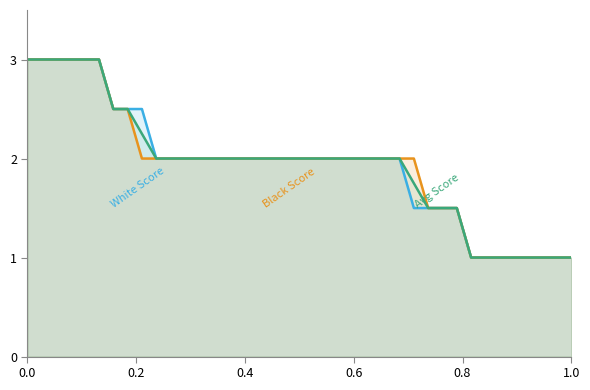

What is the smallest value displayed?

1.0